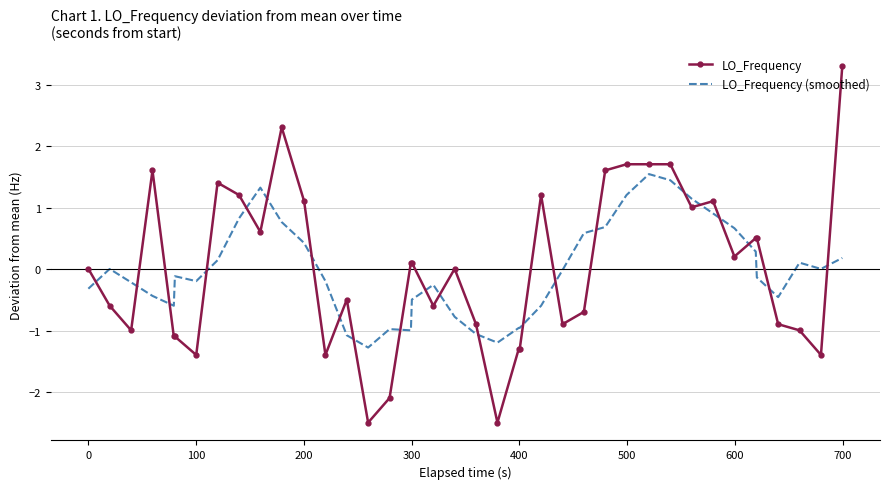

What is the difference between the maximum and minimum values in the LO_Frequency series?

5.8